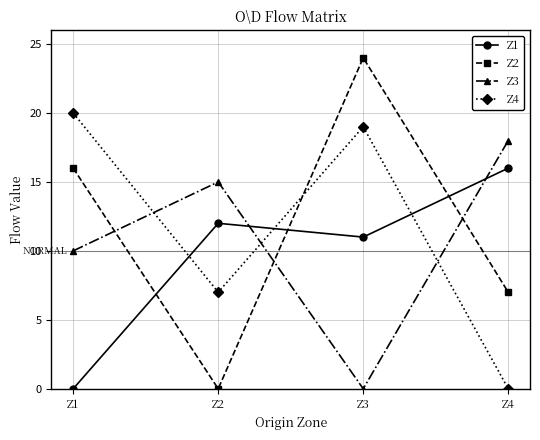

Where do Z2 and Z4 first cross each other?

Z2 and Z3